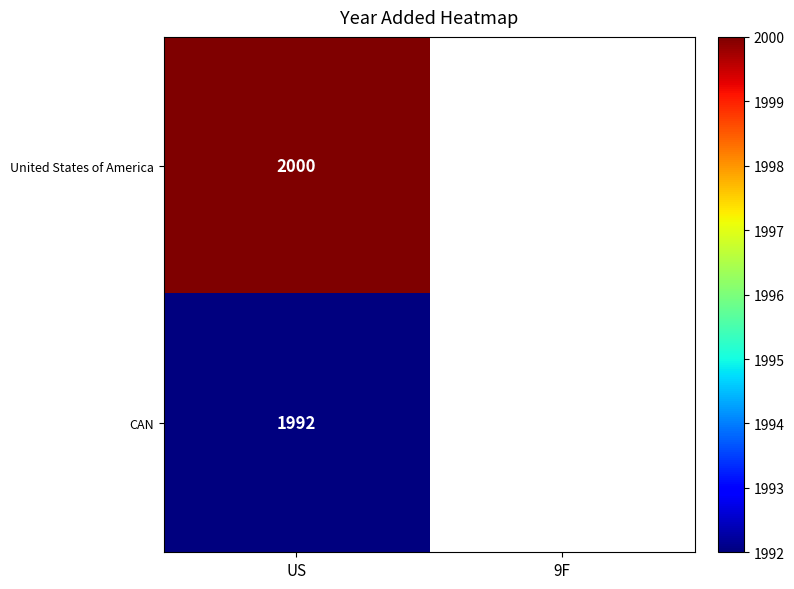

True or false: CAN has a value of 1372.0 at US.

False